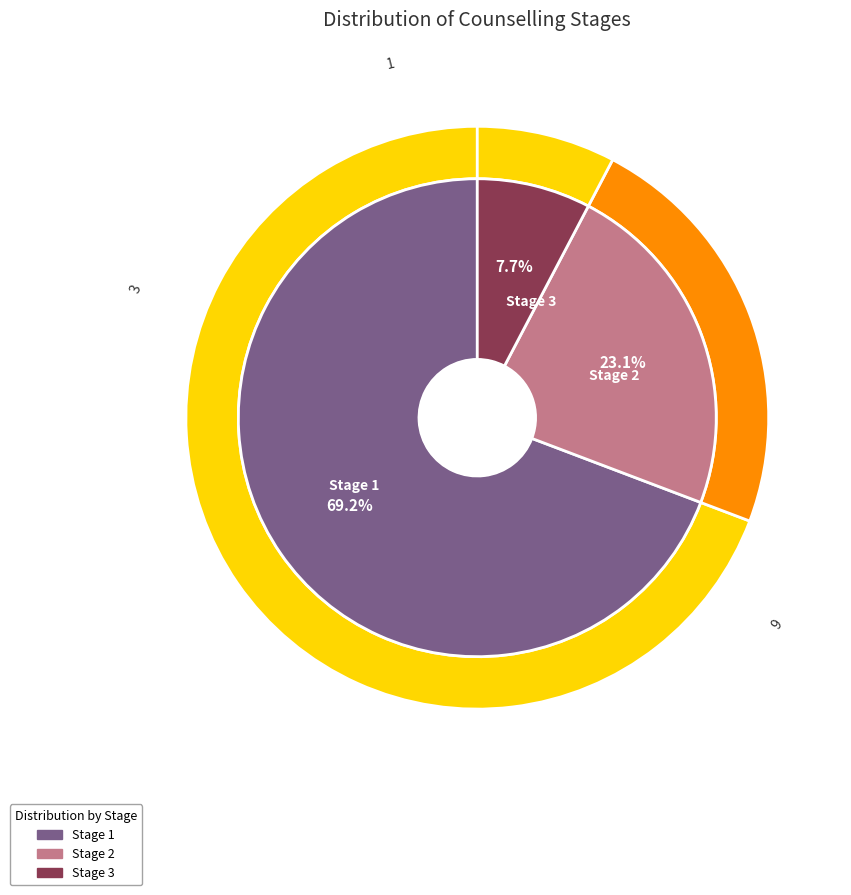

What is the largest slice in the pie chart?

Stage 1